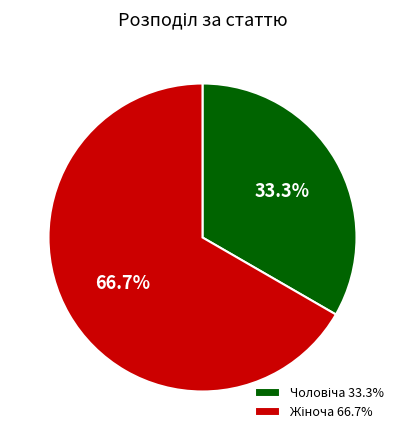

Is there a majority slice in this chart?

Yes